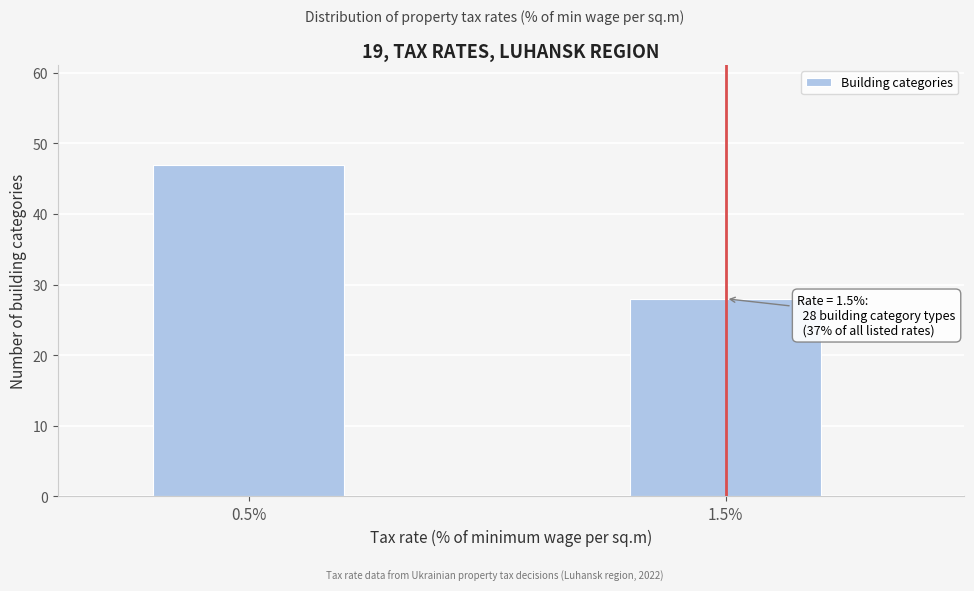

Reading right to left, what are all the values shown in this chart?

28	47